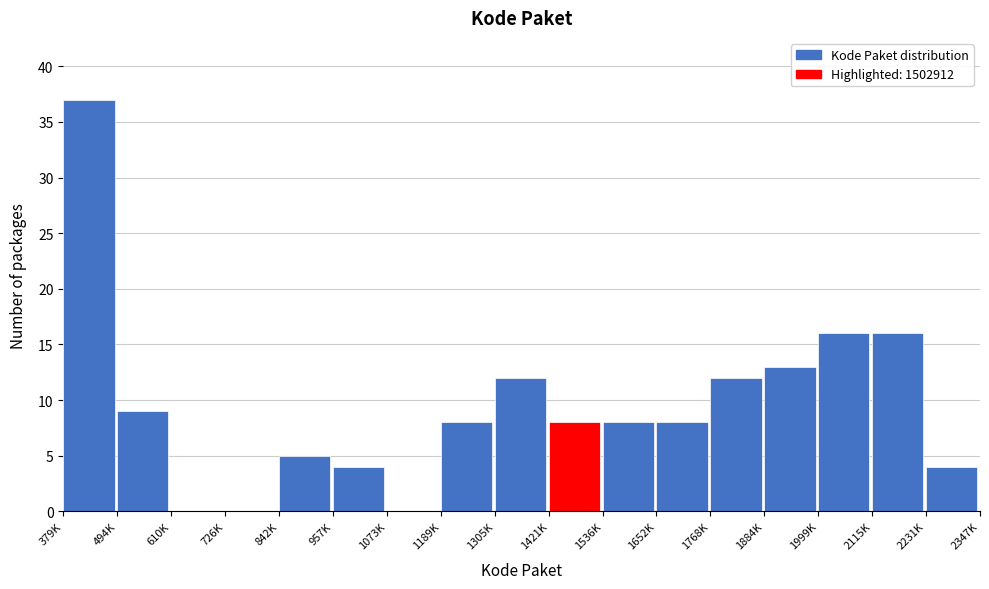

Reading left to right, transcribe all the data shown in this chart.

379K=37	494K=9	610K=0	726K=0	842K=5	957K=4	1073K=0	1189K=8	1305K=12	1421K=8	1536K=8	1652K=8	1768K=12	1884K=13	1999K=16	2115K=16	2231K=4